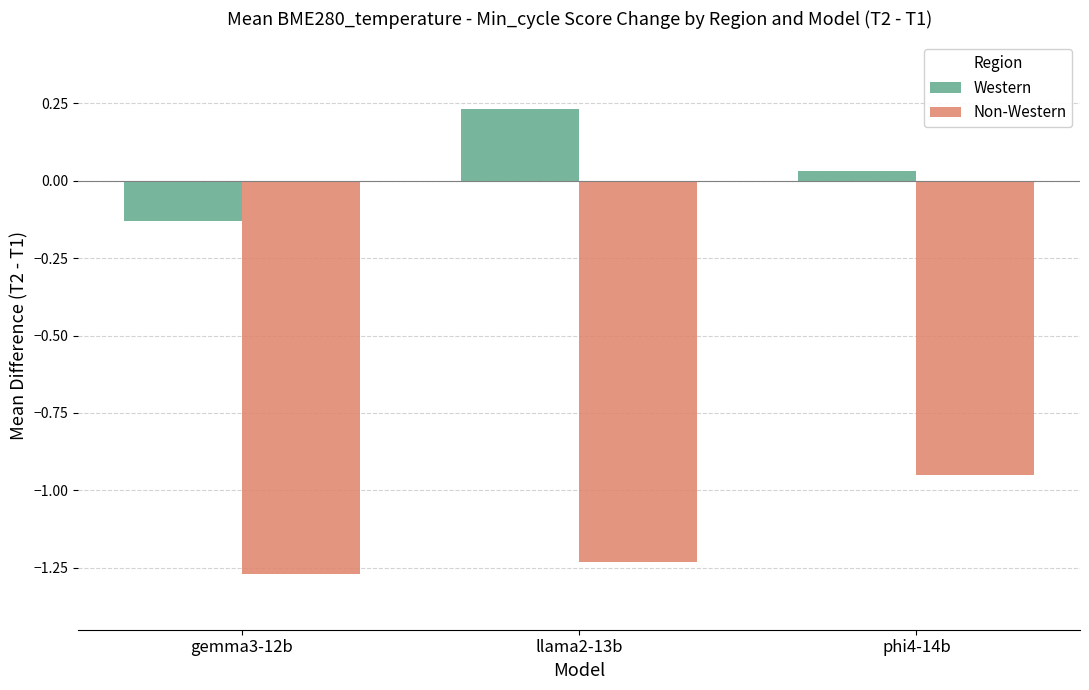

Which category has the lowest value in the Non-Western series?

gemma3-12b